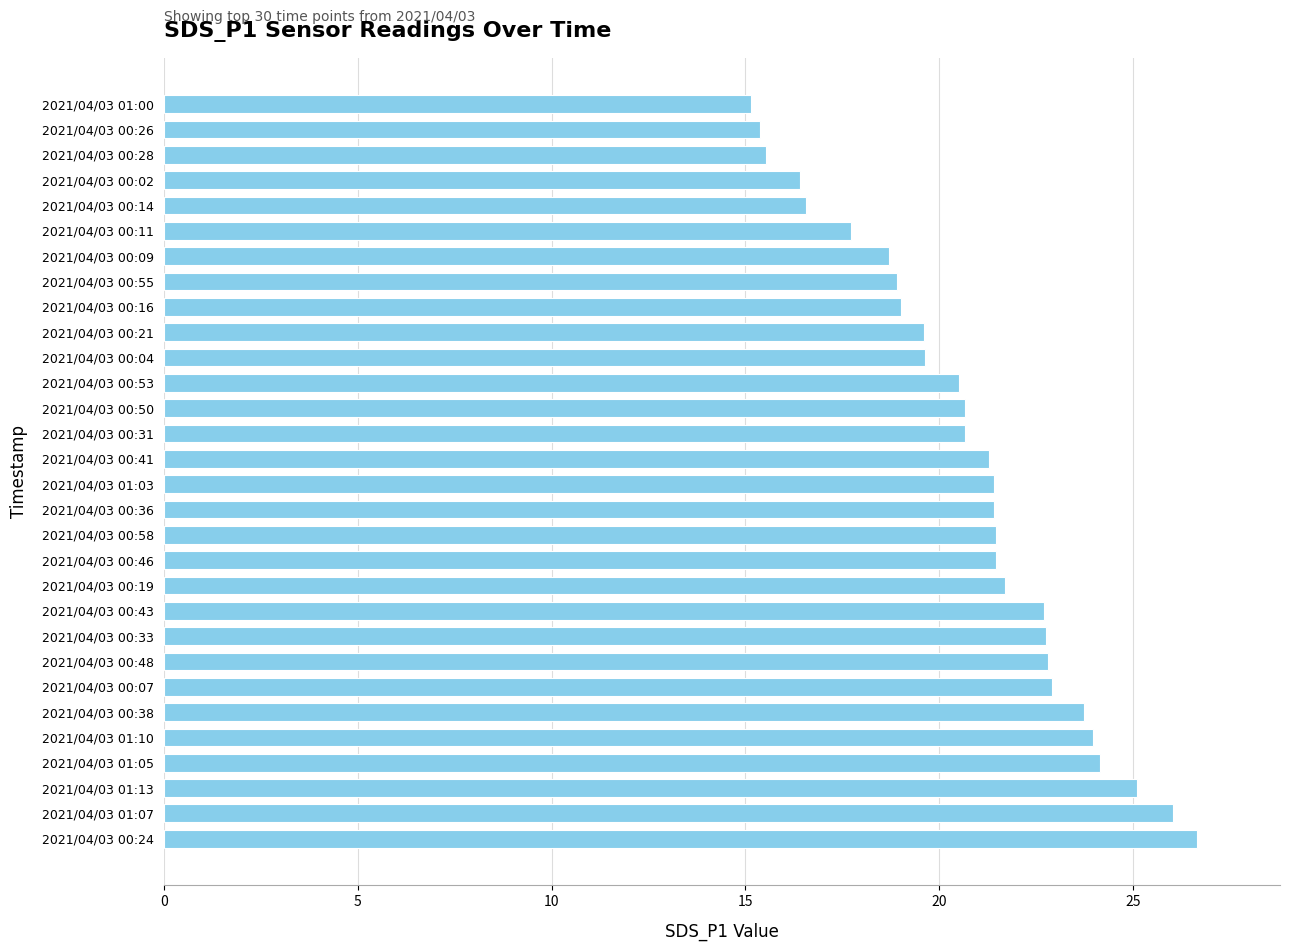

What is the average value?

20.8